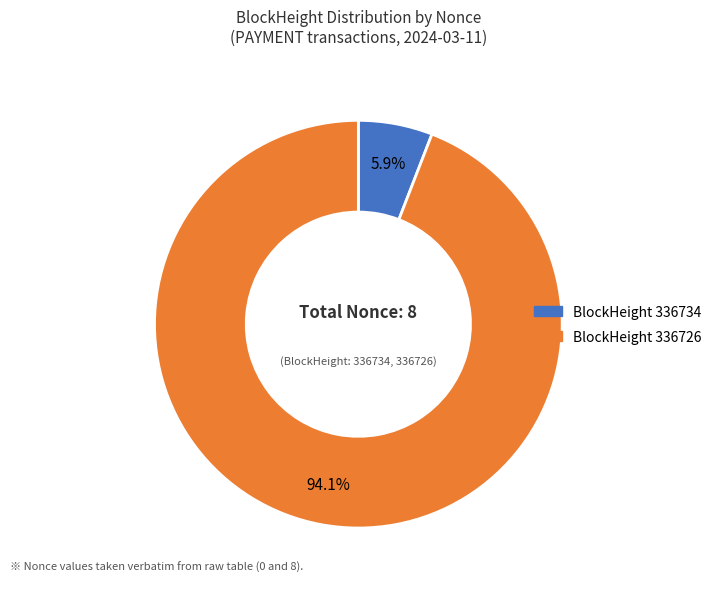

Is there a majority slice in this chart?

Yes